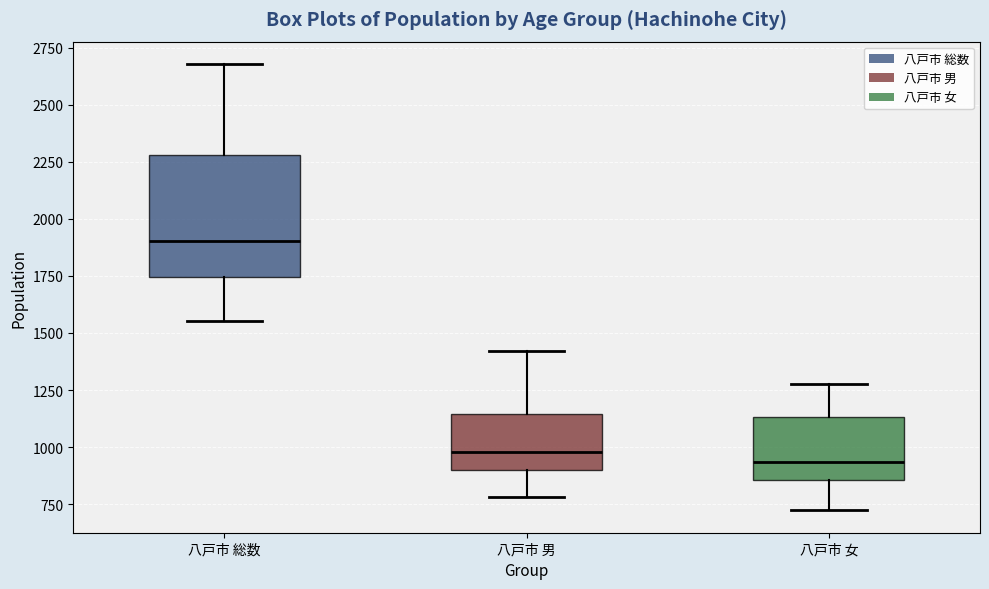

Reading left to right, read every box against the y-axis: the position of its median line, the range the box covers, and the ends of its whiskers. The values are not printed on the chart, so give them approximately, as read against the axis.

八戸市 総数: median 1900, box 1750 to 2300, whiskers 1550 to 2700
八戸市 男: median 1000, box 900 to 1150, whiskers 800 to 1400
八戸市 女: median 950, box 850 to 1150, whiskers 700 to 1300